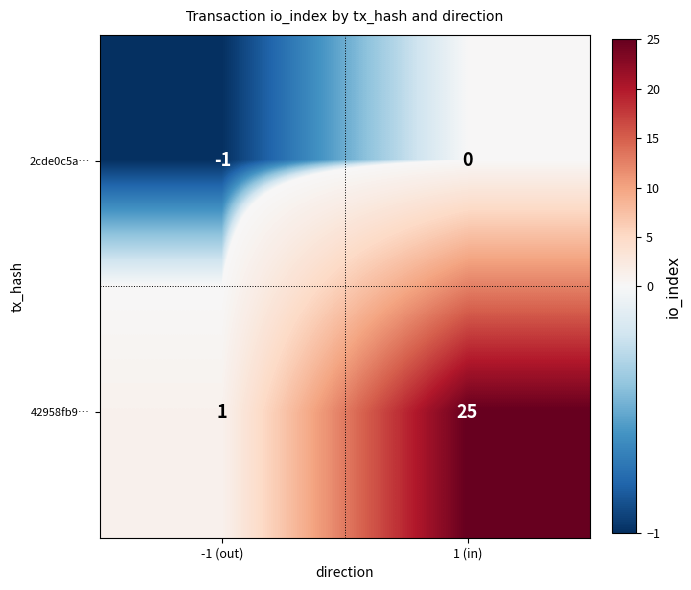

Reading left to right, what are all the values shown in this chart?

2cde0c5a…: -1	0
42958fb9…: 1	25